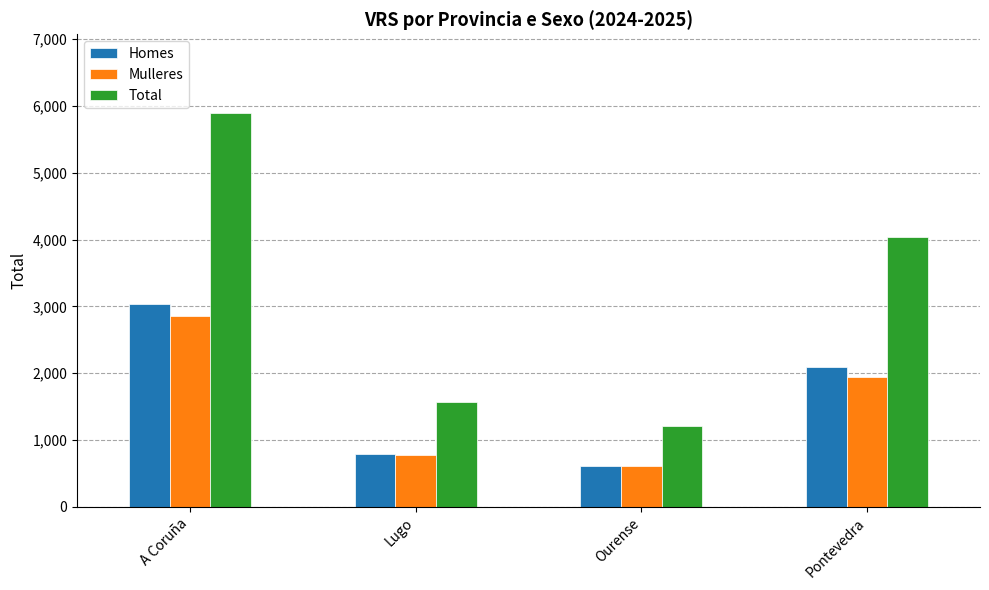

Is it true that Homes equals 611 at Ourense?

True